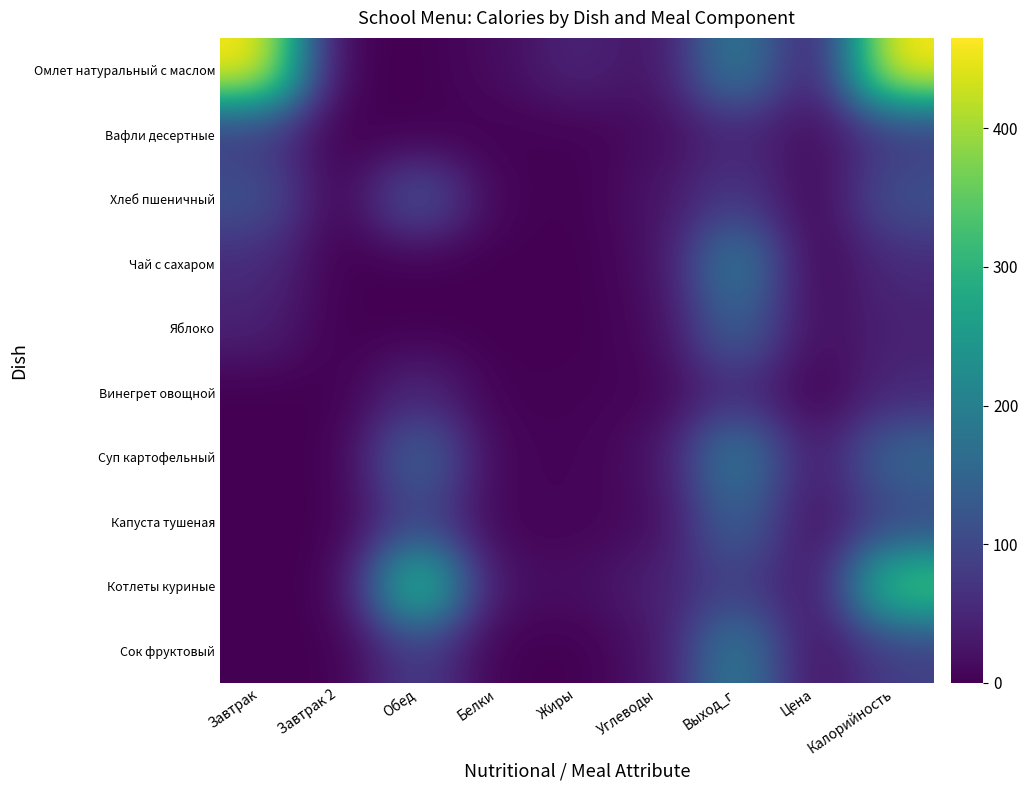

What is the spread (max minus min) of values at Обед?

341.0